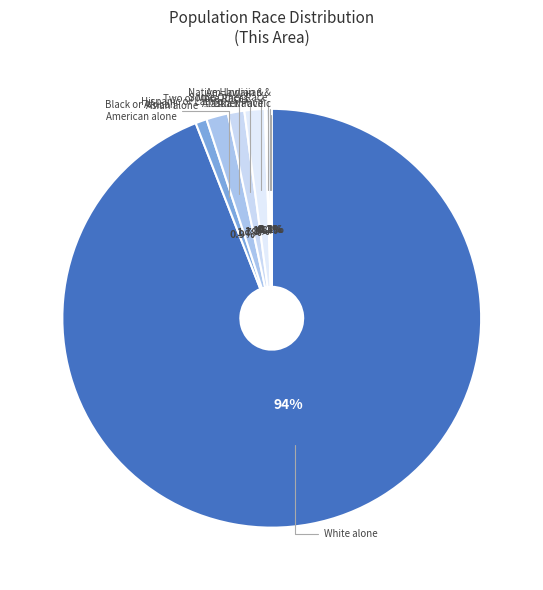

What is the largest slice in the pie chart?

White alone